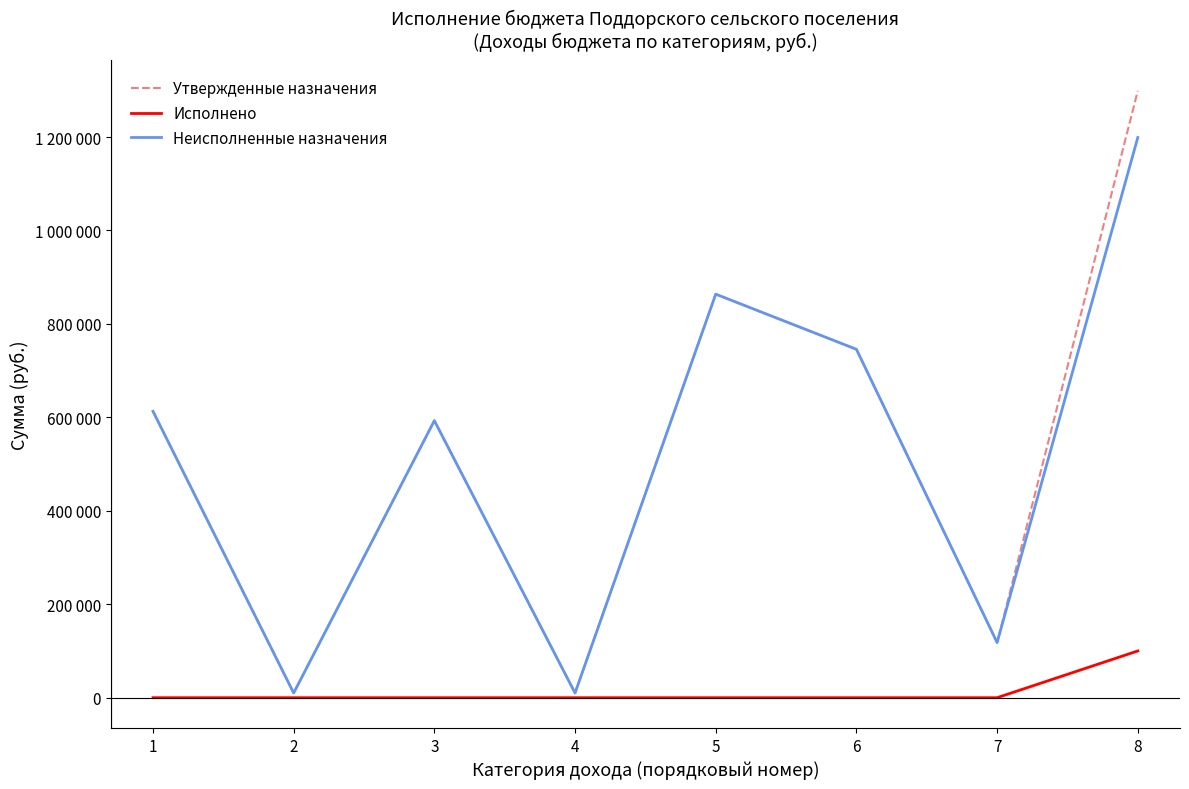

What are all the series names shown in the legend?

Утвержденные назначения, Исполнено, Неисполненные назначения